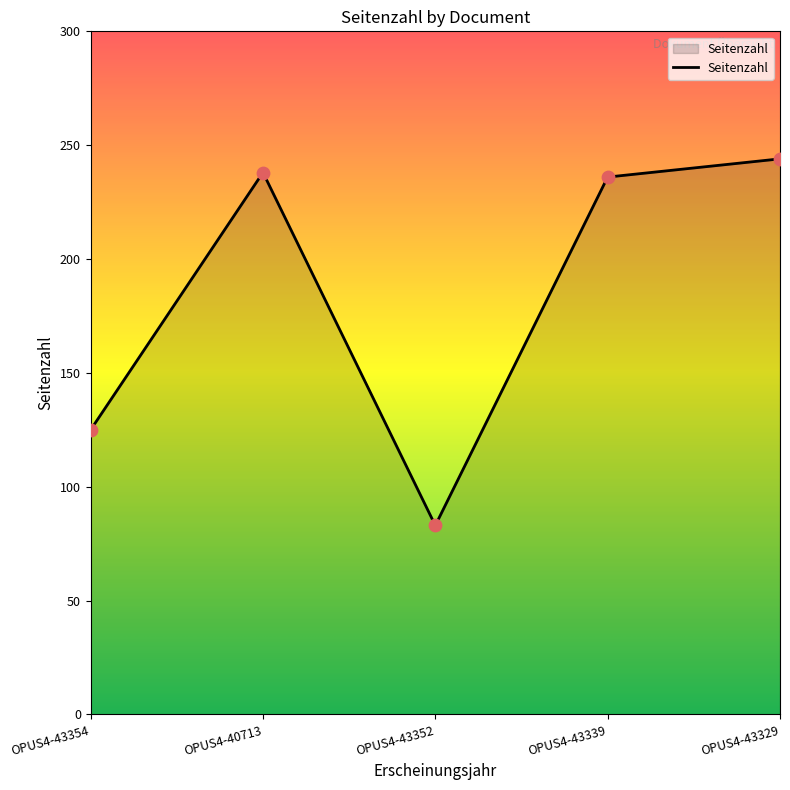

Approximately how many times larger is the value at OPUS4-43329 compared to OPUS4-43352?

2.9